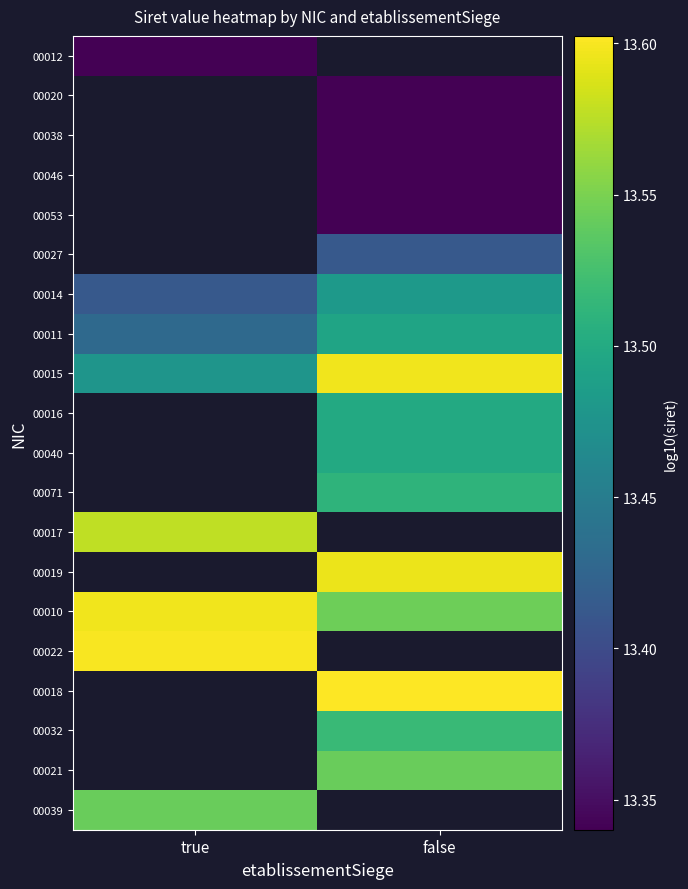

Which series has the largest range (max minus min)?

00015